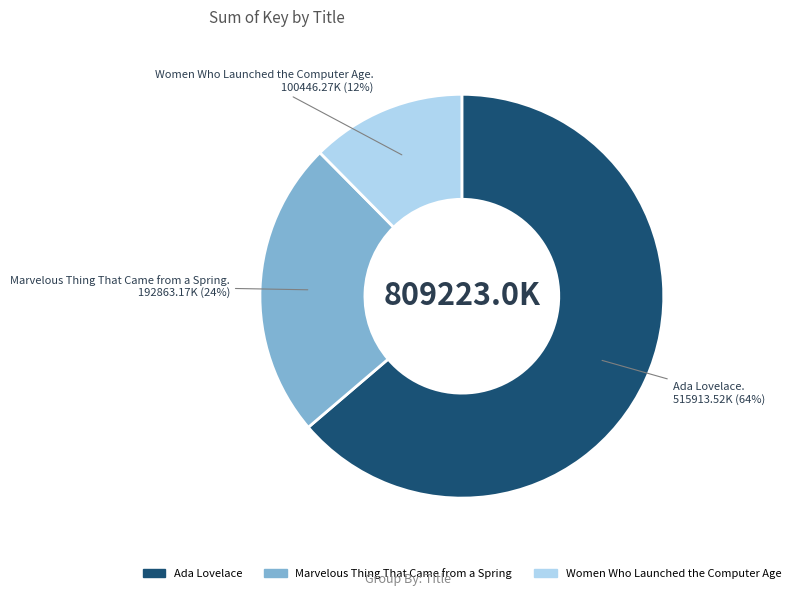

To the nearest percent, what is the average slice percentage?

33%